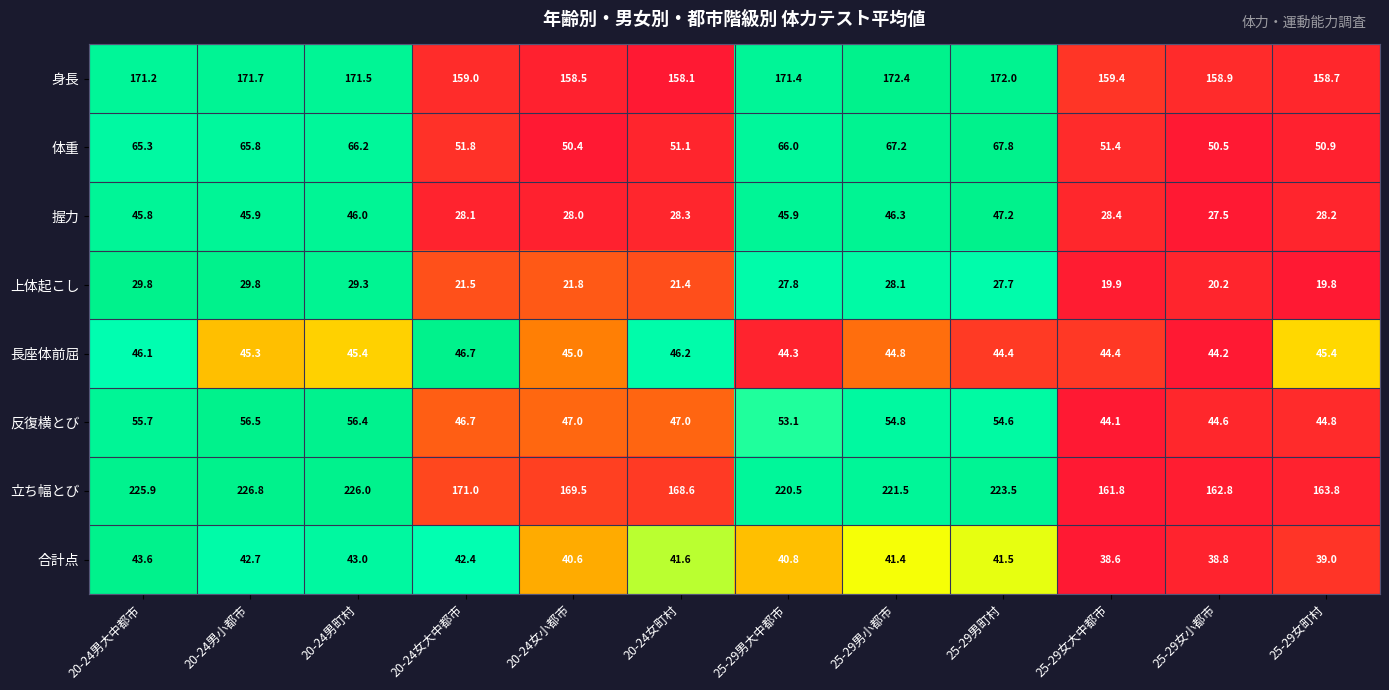

Which series has the widest spread of values?

立ち幅とび